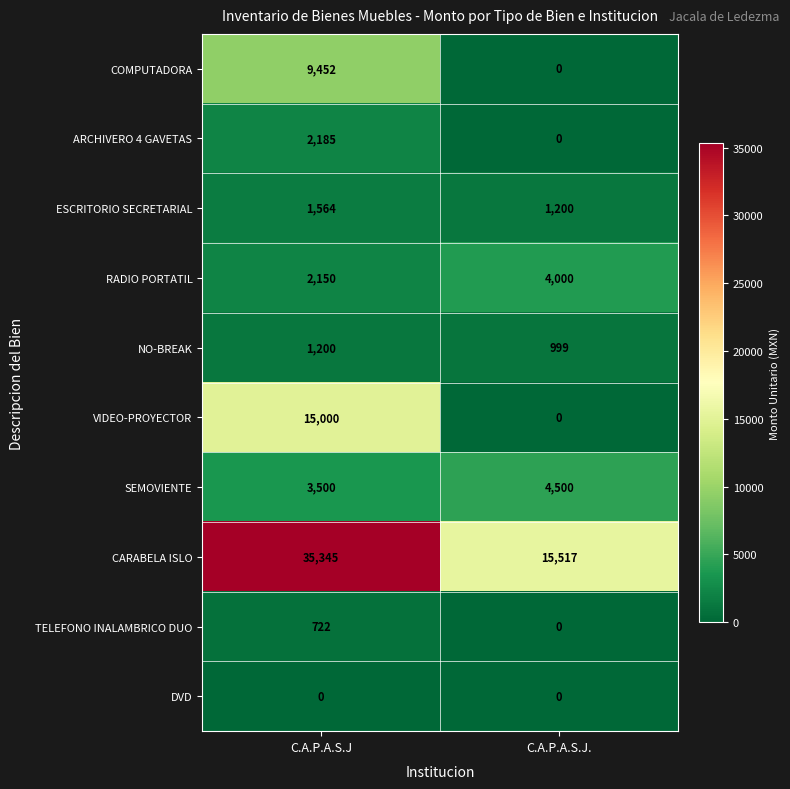

Reading right to left, what are all the values shown in this chart?

COMPUTADORA: C.A.P.A.S.J.=0	C.A.P.A.S.J=9452
ARCHIVERO 4 GAVETAS: C.A.P.A.S.J.=0	C.A.P.A.S.J=2185
ESCRITORIO SECRETARIAL: C.A.P.A.S.J.=1200	C.A.P.A.S.J=1564
RADIO PORTATIL: C.A.P.A.S.J.=4000	C.A.P.A.S.J=2150
NO-BREAK: C.A.P.A.S.J.=999	C.A.P.A.S.J=1200
VIDEO-PROYECTOR: C.A.P.A.S.J.=0	C.A.P.A.S.J=15000
SEMOVIENTE: C.A.P.A.S.J.=4500	C.A.P.A.S.J=3500
CARABELA ISLO: C.A.P.A.S.J.=15517	C.A.P.A.S.J=35345
TELEFONO INALAMBRICO DUO: C.A.P.A.S.J.=0	C.A.P.A.S.J=722
DVD: C.A.P.A.S.J.=0	C.A.P.A.S.J=0